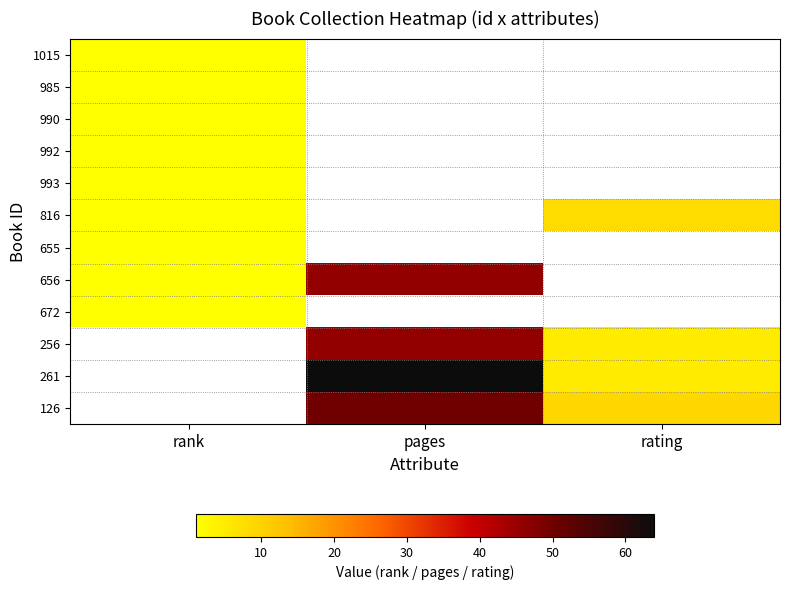

True or false: 992 has a value of 1.0 at rank.

True